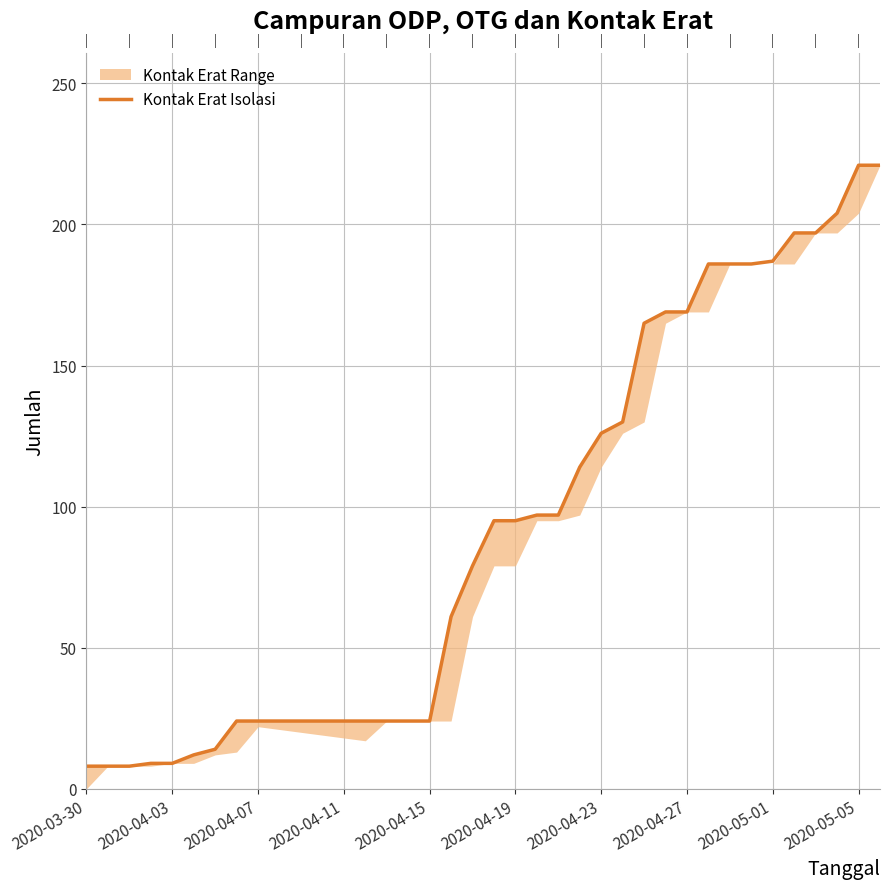

Where is the data nearest to the value 114?

23